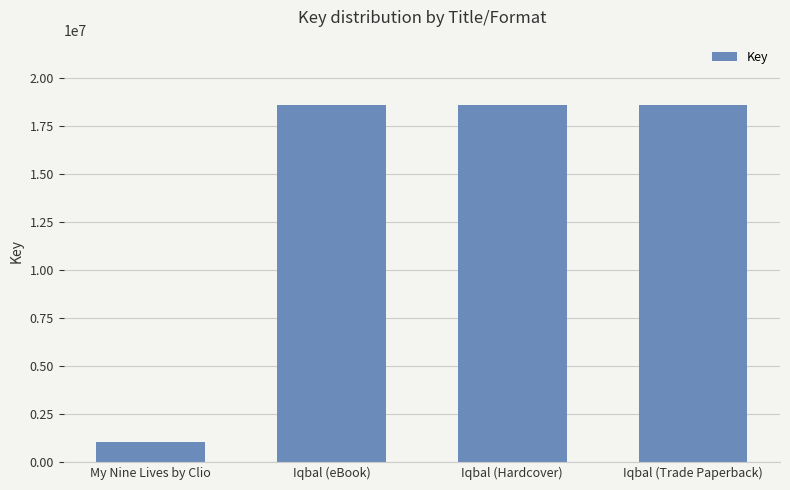

What position from the right is Iqbal (Hardcover)?

2